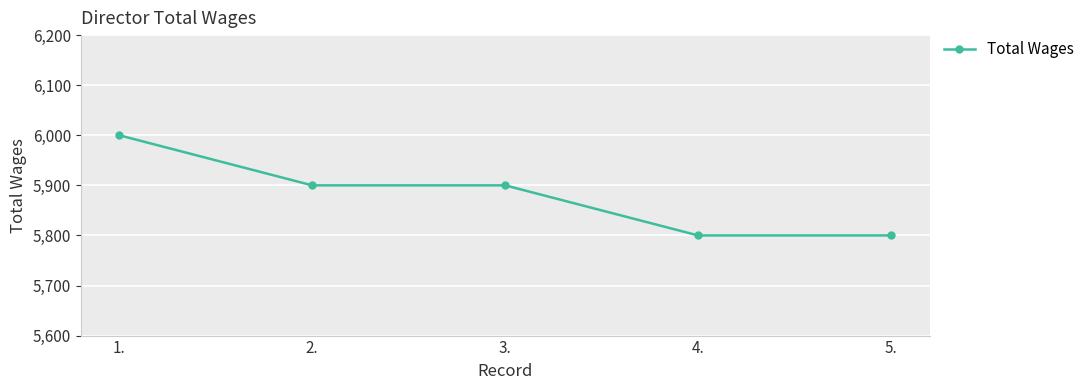

Reading right to left, extract all data points from this chart.

5.=5800	4.=5800	3.=5900	2.=5900	1.=6000